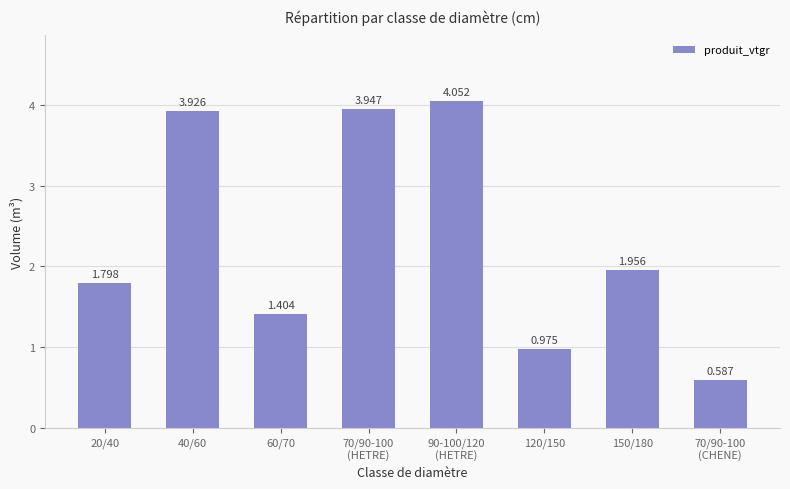

List the labels in order of value, smallest first.

70/90-100
(CHENE), 120/150, 60/70, 20/40, 150/180, 40/60, 70/90-100
(HETRE), 90-100/120
(HETRE)